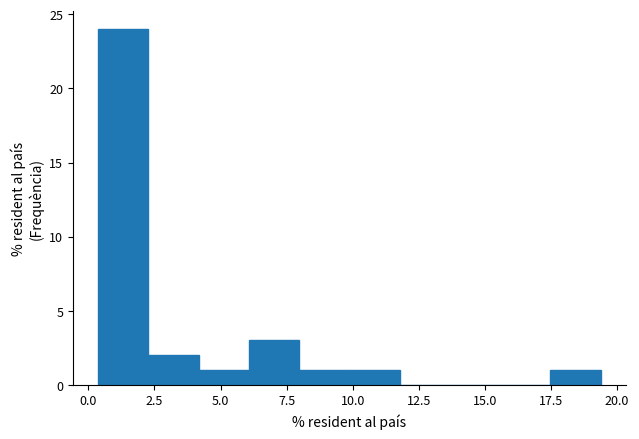

Around what value on the x-axis is the tallest bar? Give the approximate position of its centre, as read against the axis.

1.5